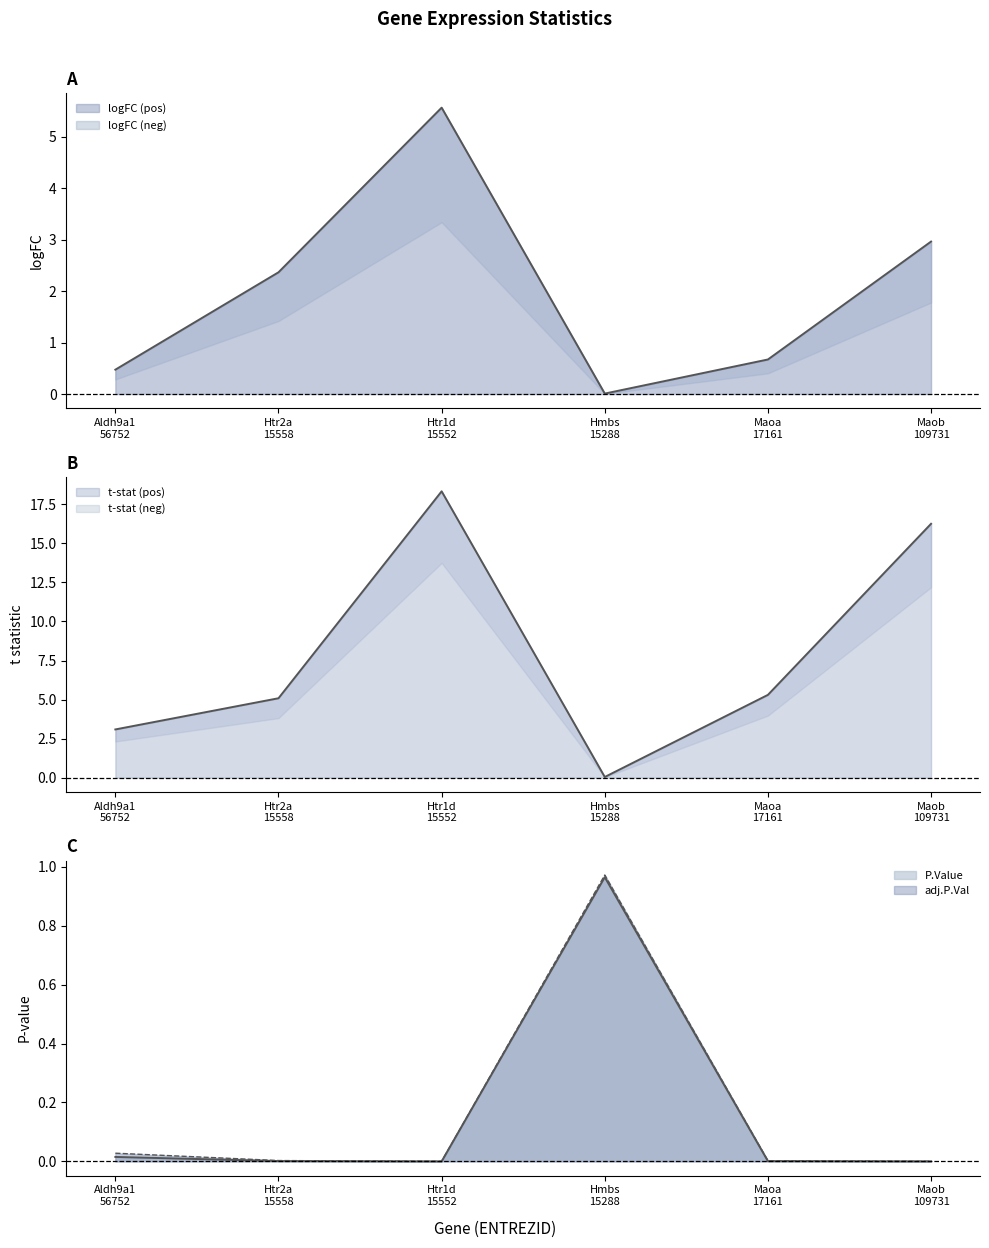

Does the chart display data point markers on the line(s)?

No